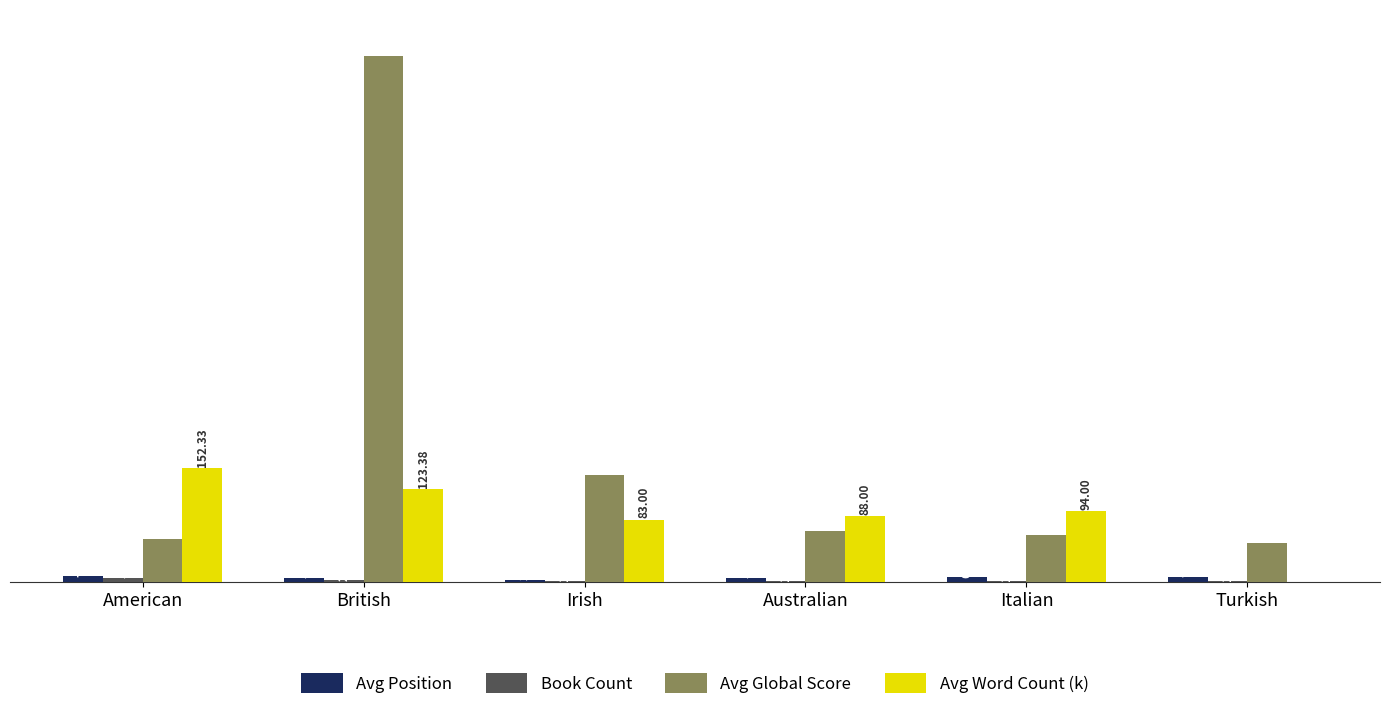

At which label does Avg Word Count (k) first exceed 94?

American